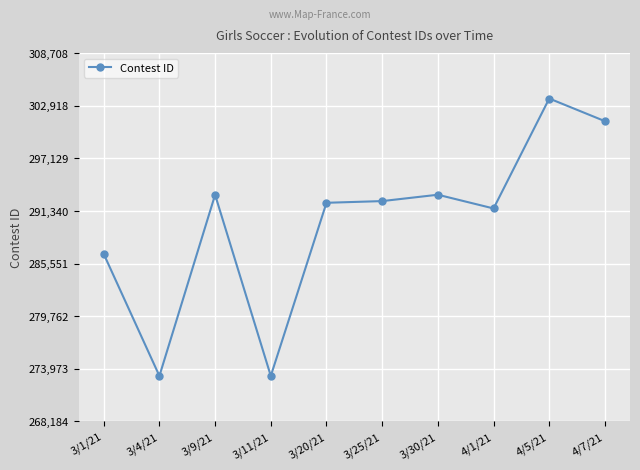

What is the approximate value at 4/7/21?

301216